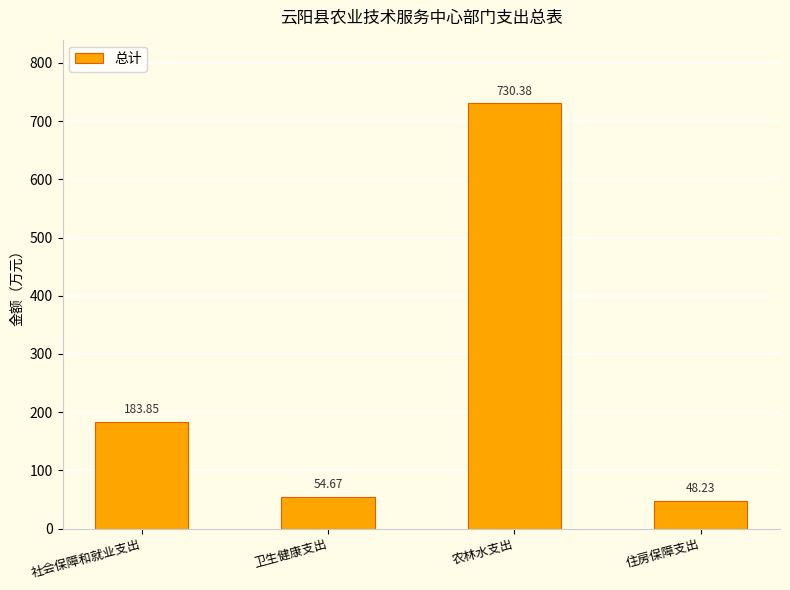

List the labels in order of value, largest first.

农林水支出, 社会保障和就业支出, 卫生健康支出, 住房保障支出